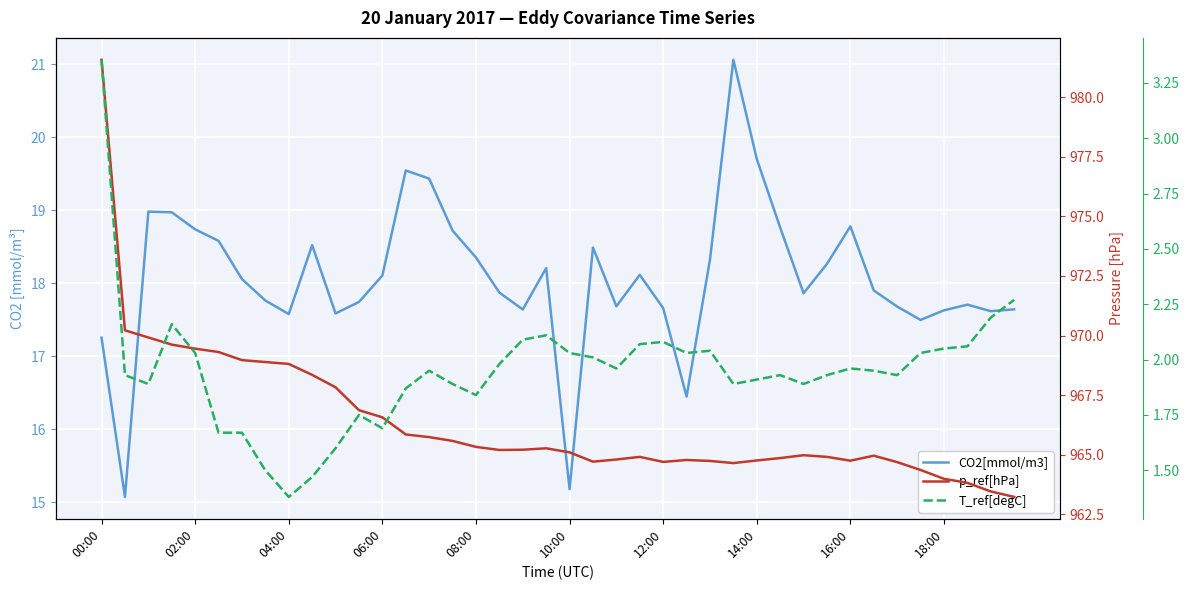

True or false: CO2[mmol/m3] has more than 0 interior local peaks.

True